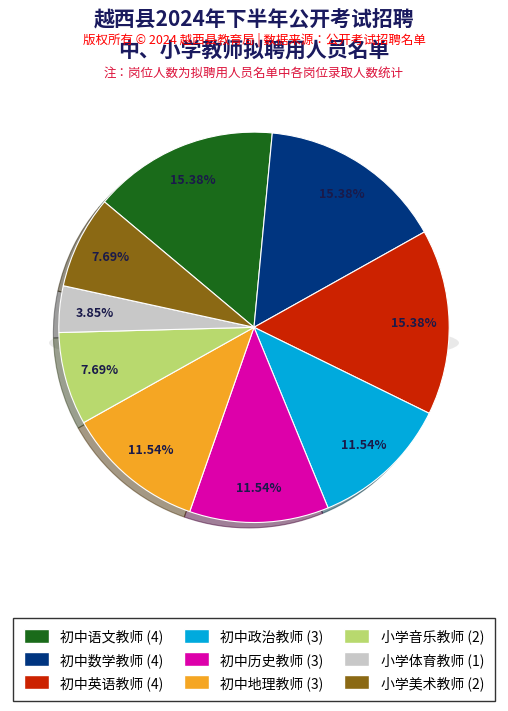

Combined, what portion of the pie is 小学体育教师 and 初中历史教师?

15.4%